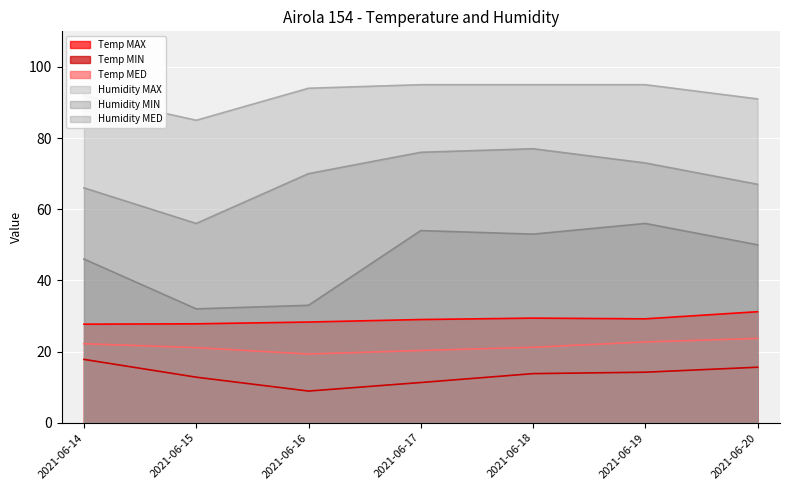

What is the difference between the second highest and second lowest values in the Temp MAX series?

1.6